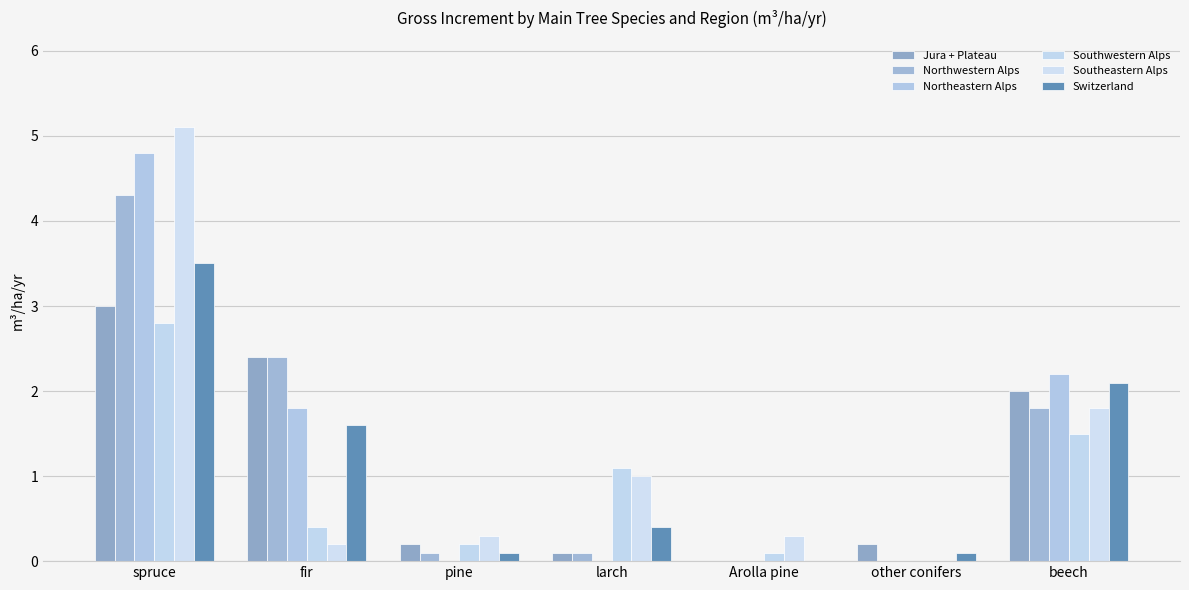

Does the chart contain stacked bars?

No